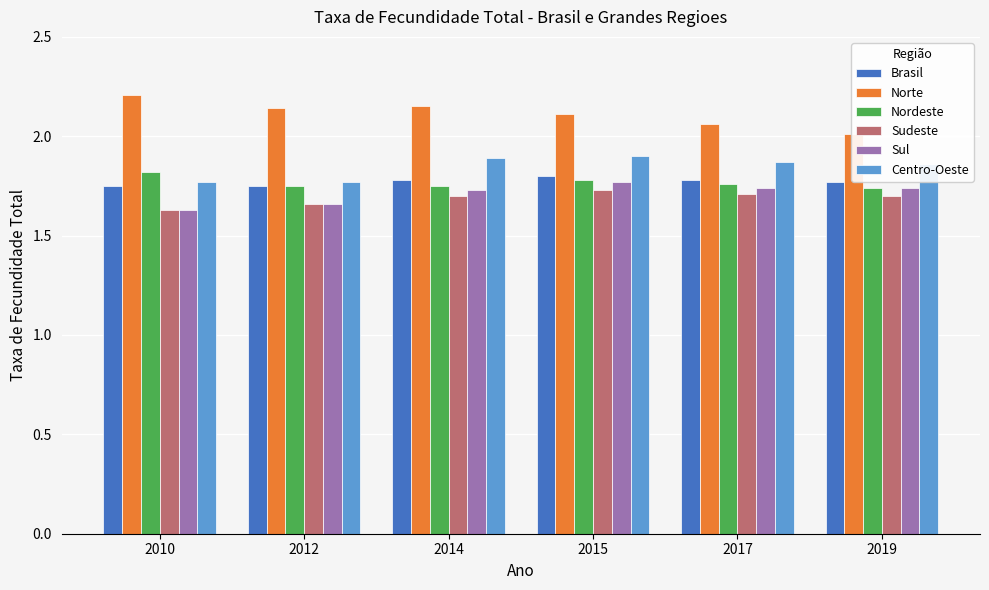

What is the difference between the Centro-Oeste values at 2019 and 2010?

0.1